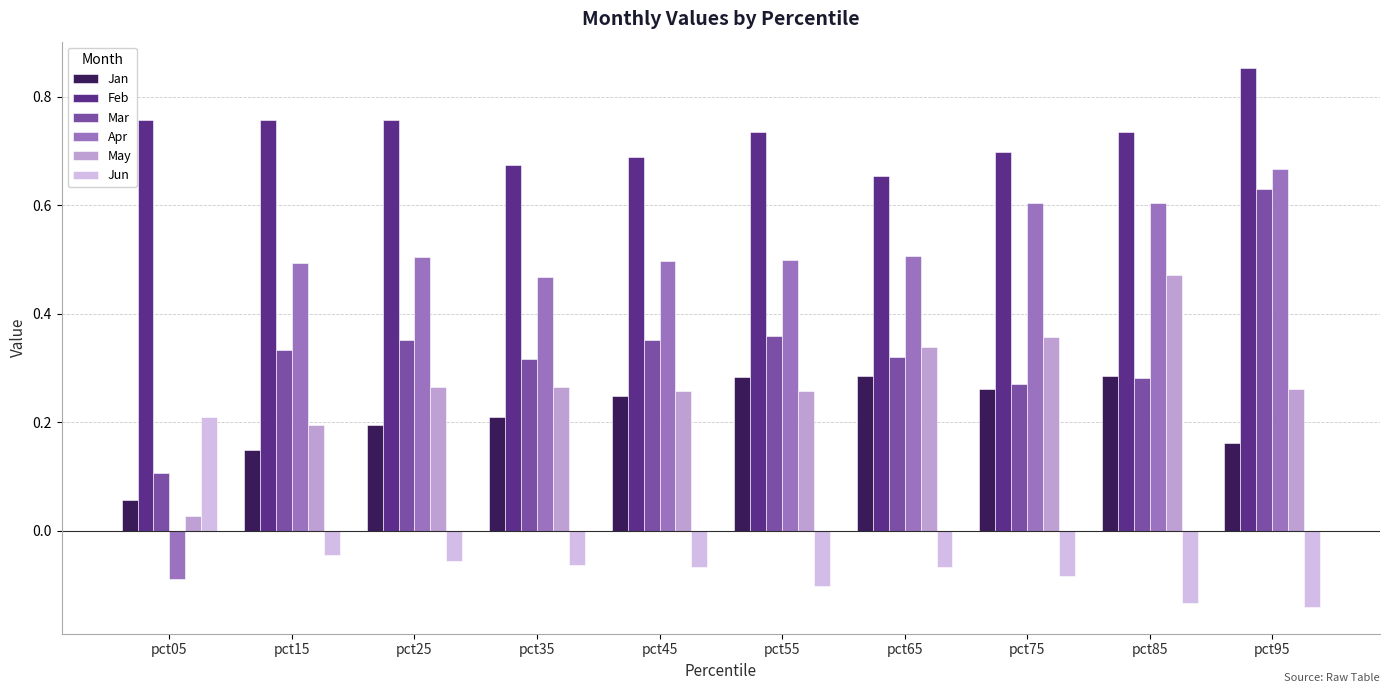

What are all the series names shown in the legend?

Jan, Feb, Mar, Apr, May, Jun